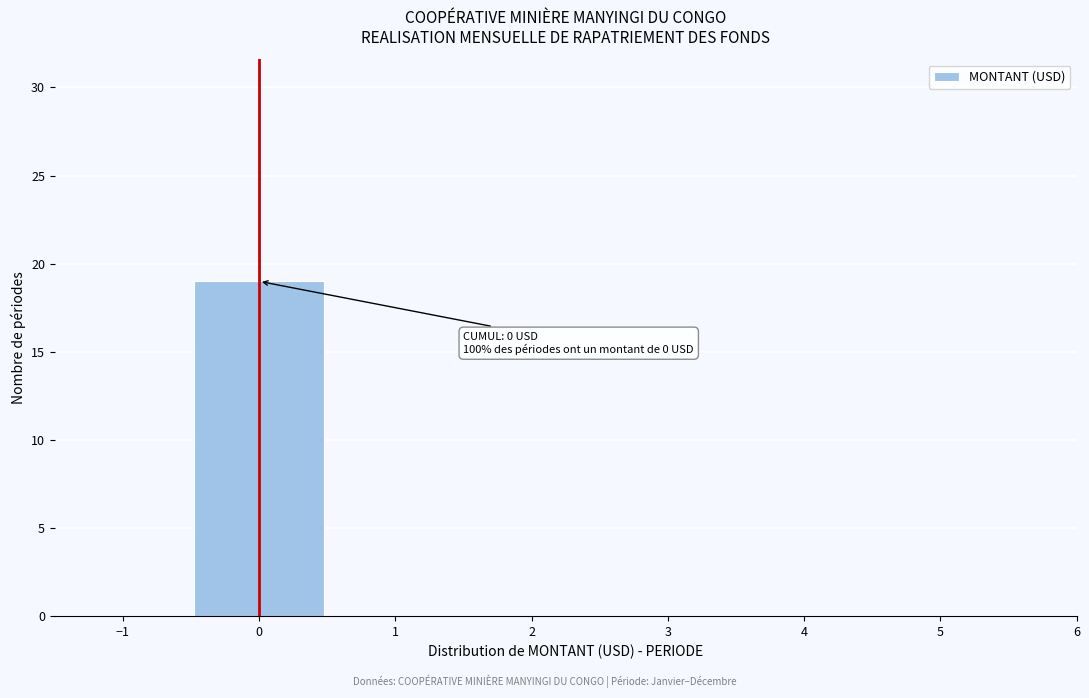

Over which range of the x-axis is the bar tallest?

-0.5 to 0.5